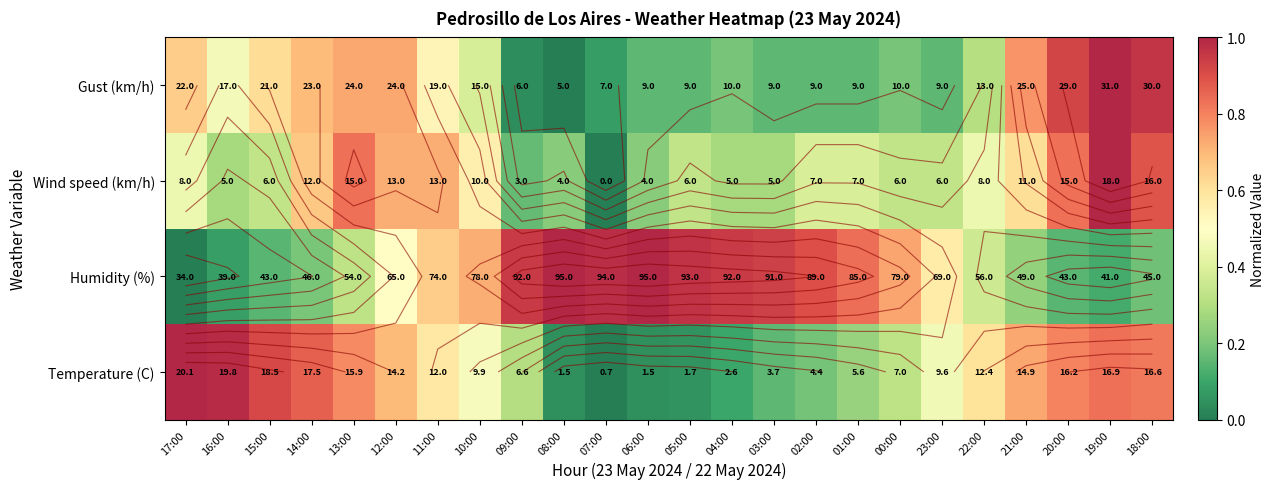

How many series are shown in this chart?

4